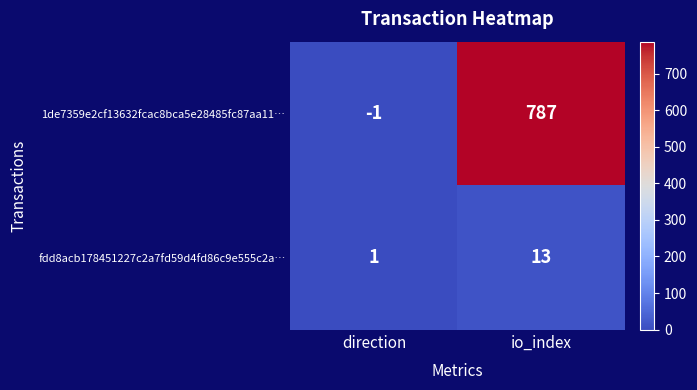

Which series has the largest range (max minus min)?

1de7359e2cf13632fcac8bca5e28485fc87aa11…